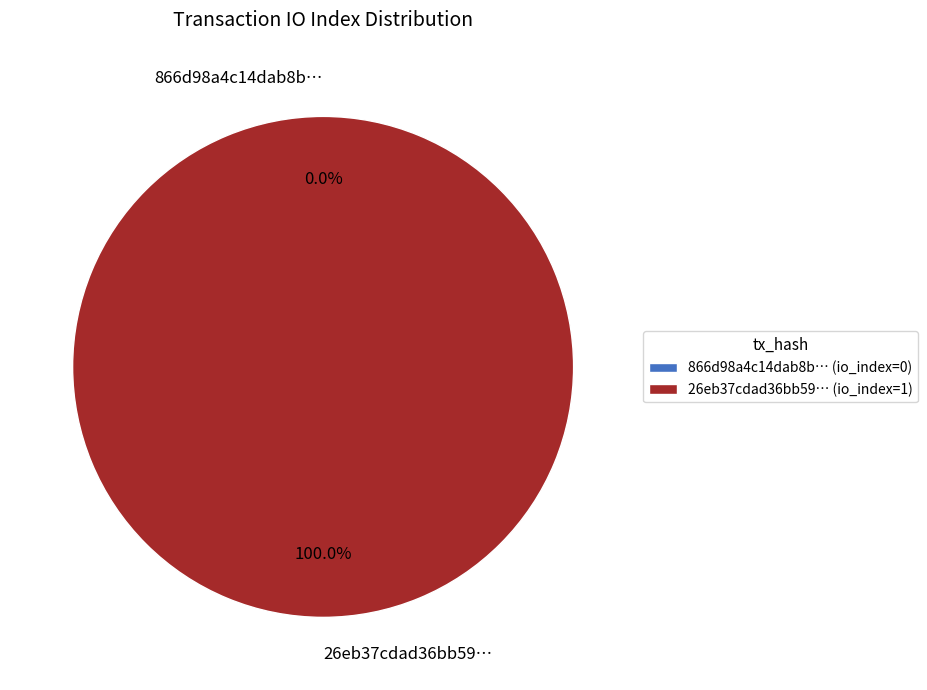

Does tx_hash_1 account for over 50% of the chart?

Yes